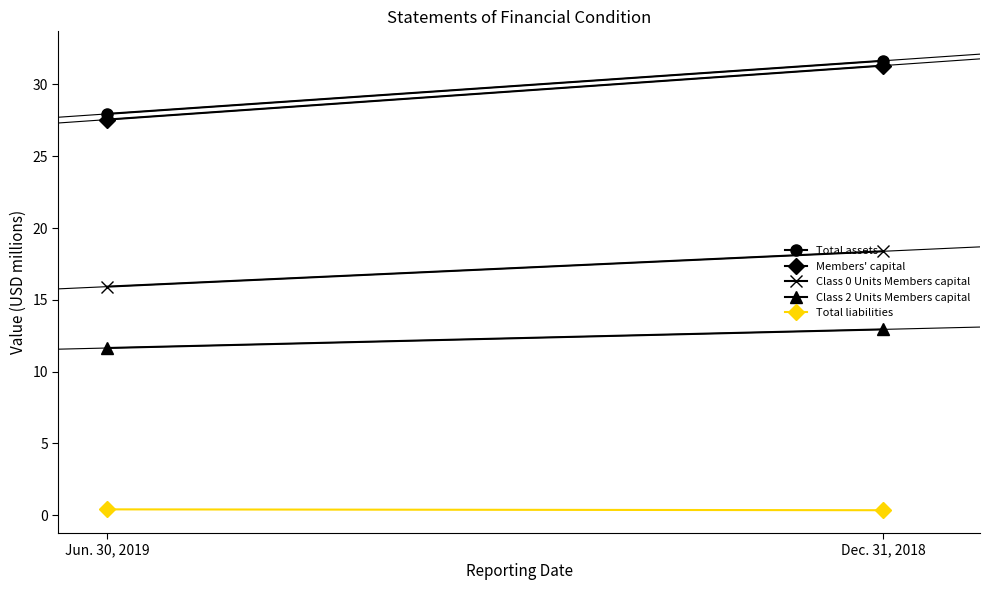

Between Jun. 30, 2019 and Dec. 31, 2018, which is larger?

Dec. 31, 2018